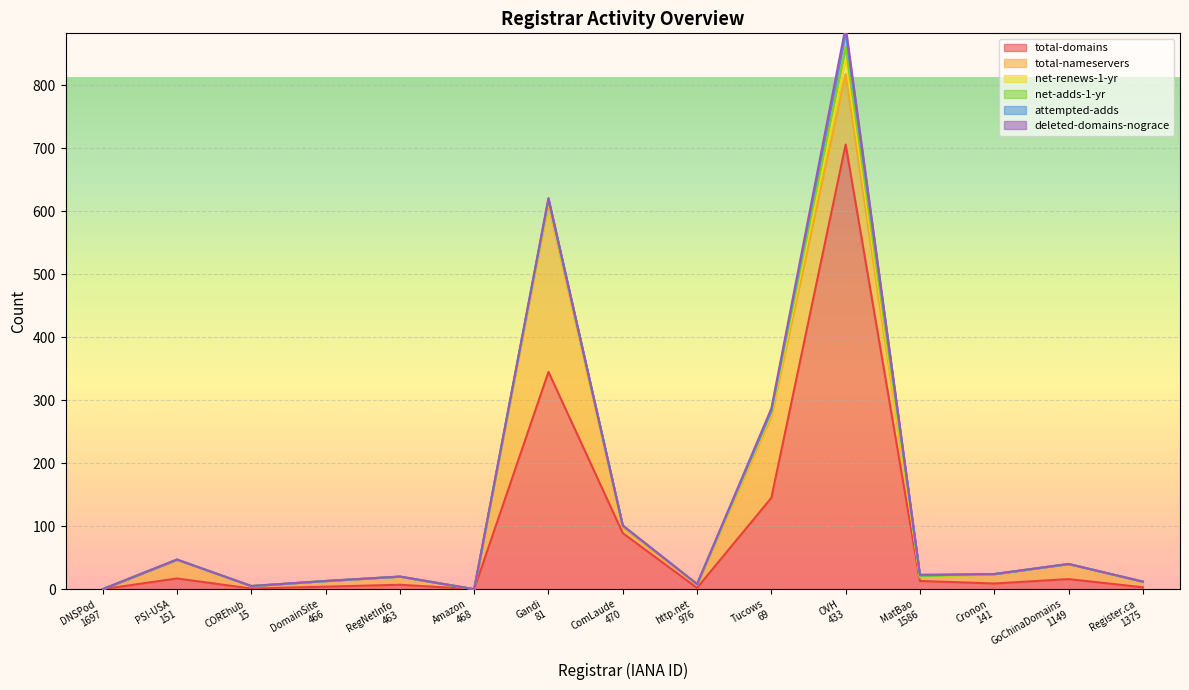

What is the highest value of the total-domains series?

706